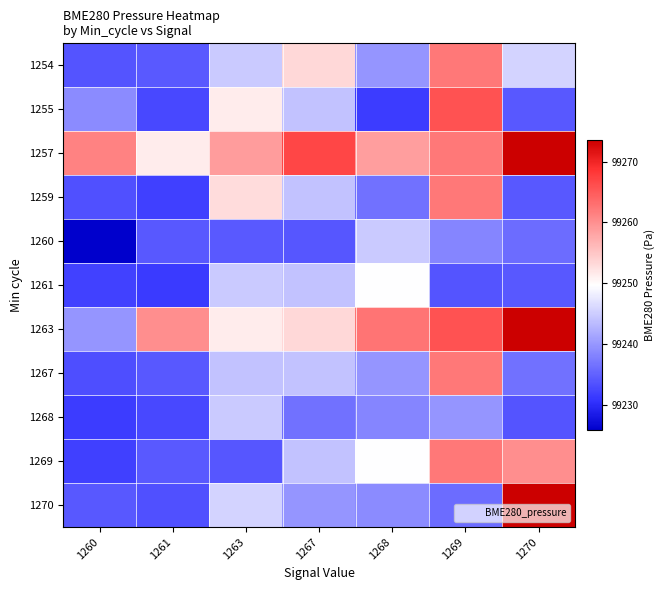

Reading left to right, transcribe all the data shown in this chart.

1254: 1260=99233.7	1261=99234.3	1263=99244.7	1267=99253.3	1268=99239.9	1269=99262.2	1270=99245.6
1255: 1260=99238.9	1261=99232.6	1263=99251.4	1267=99244.0	1268=99231.5	1269=99265.8	1270=99234.2
1257: 1260=99261.3	1261=99251.5	1263=99258.9	1267=99267.0	1268=99258.8	1269=99262.2	1270=99273.5
1259: 1260=99233.3	1261=99231.9	1263=99252.9	1267=99244.0	1268=99236.6	1269=99262.2	1270=99234.2
1260: 1260=99225.8	1261=99234.1	1263=99234.2	1267=99233.9	1268=99244.8	1269=99238.4	1270=99236.1
1261: 1260=99232.1	1261=99231.3	1263=99244.7	1267=99244.0	1268=99249.6	1269=99233.7	1270=99234.2
1263: 1260=99239.9	1261=99260.2	1263=99251.4	1267=99253.3	1268=99262.6	1269=99265.8	1270=99273.5
1267: 1260=99233.1	1261=99234.2	1263=99244.0	1267=99244.0	1268=99239.9	1269=99262.2	1270=99236.6
1268: 1260=99231.5	1261=99232.6	1263=99244.8	1267=99236.6	1268=99238.4	1269=99239.9	1270=99233.7
1269: 1260=99231.9	1261=99234.3	1263=99233.9	1267=99244.0	1268=99249.6	1269=99262.2	1270=99260.2
1270: 1260=99234.2	1261=99233.3	1263=99245.6	1267=99239.9	1268=99238.9	1269=99236.1	1270=99273.5